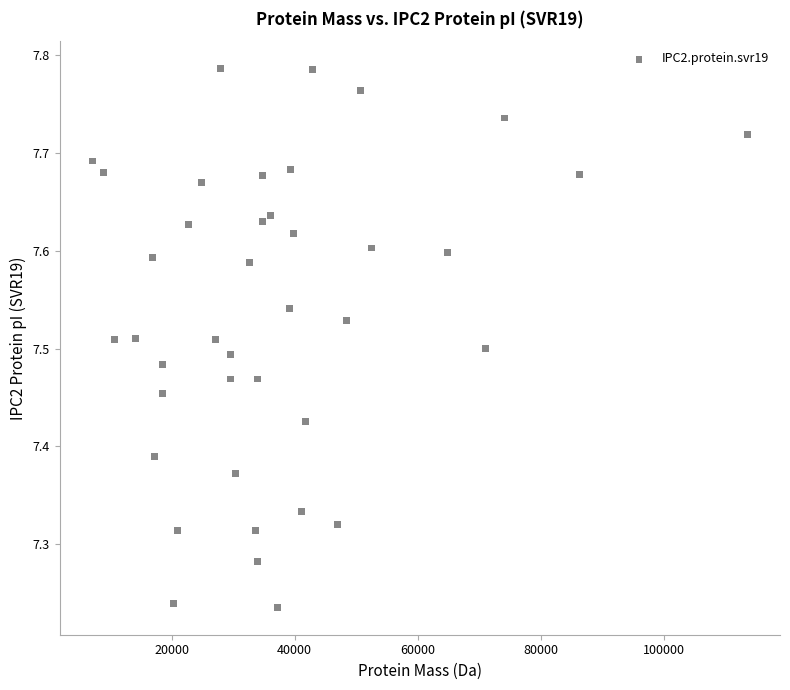

What is the range of X values (max minus min)?

106362.7